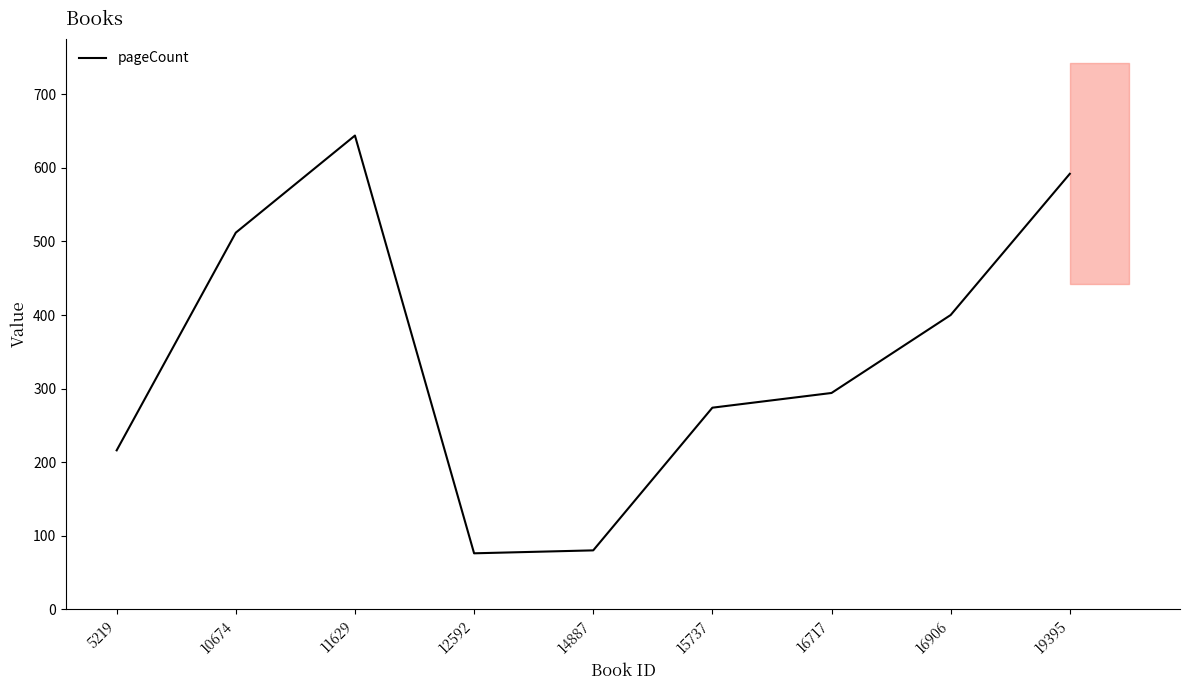

At which label does the data first exceed 294?

10674